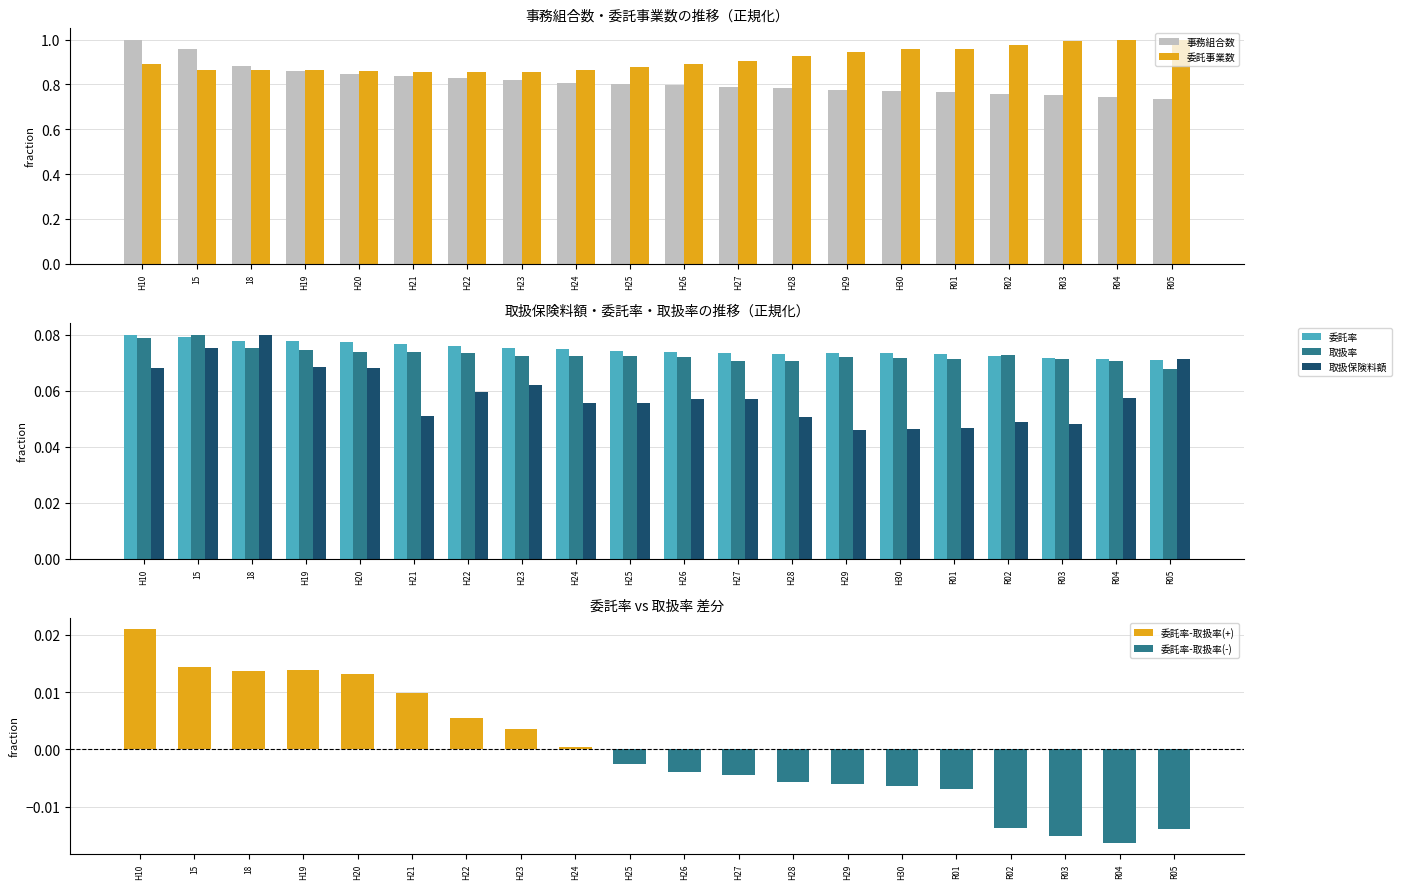

Which label corresponds to the largest value in the chart?

H10